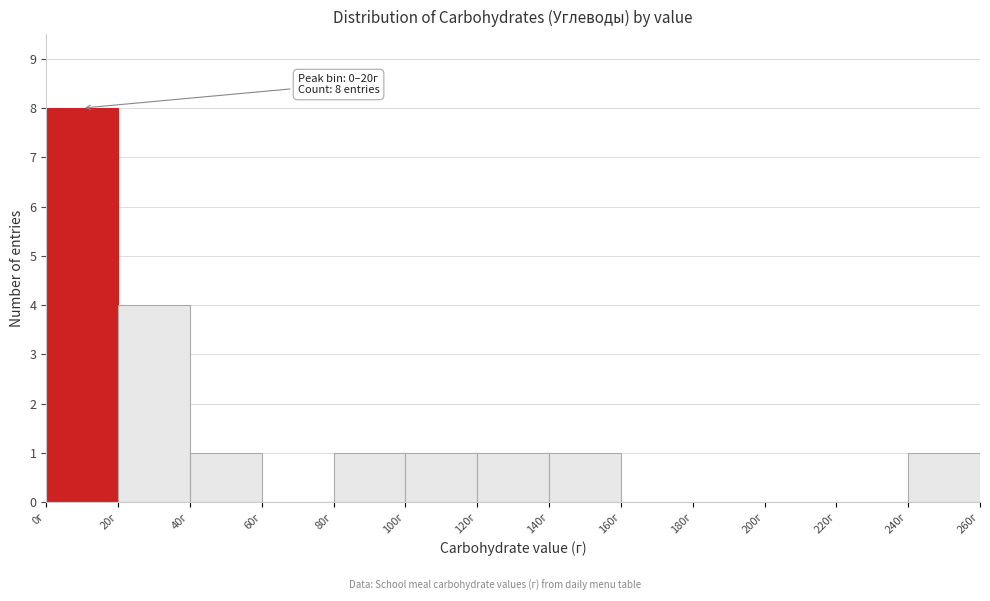

Which range on the x-axis has the tallest bar?

0 to 20